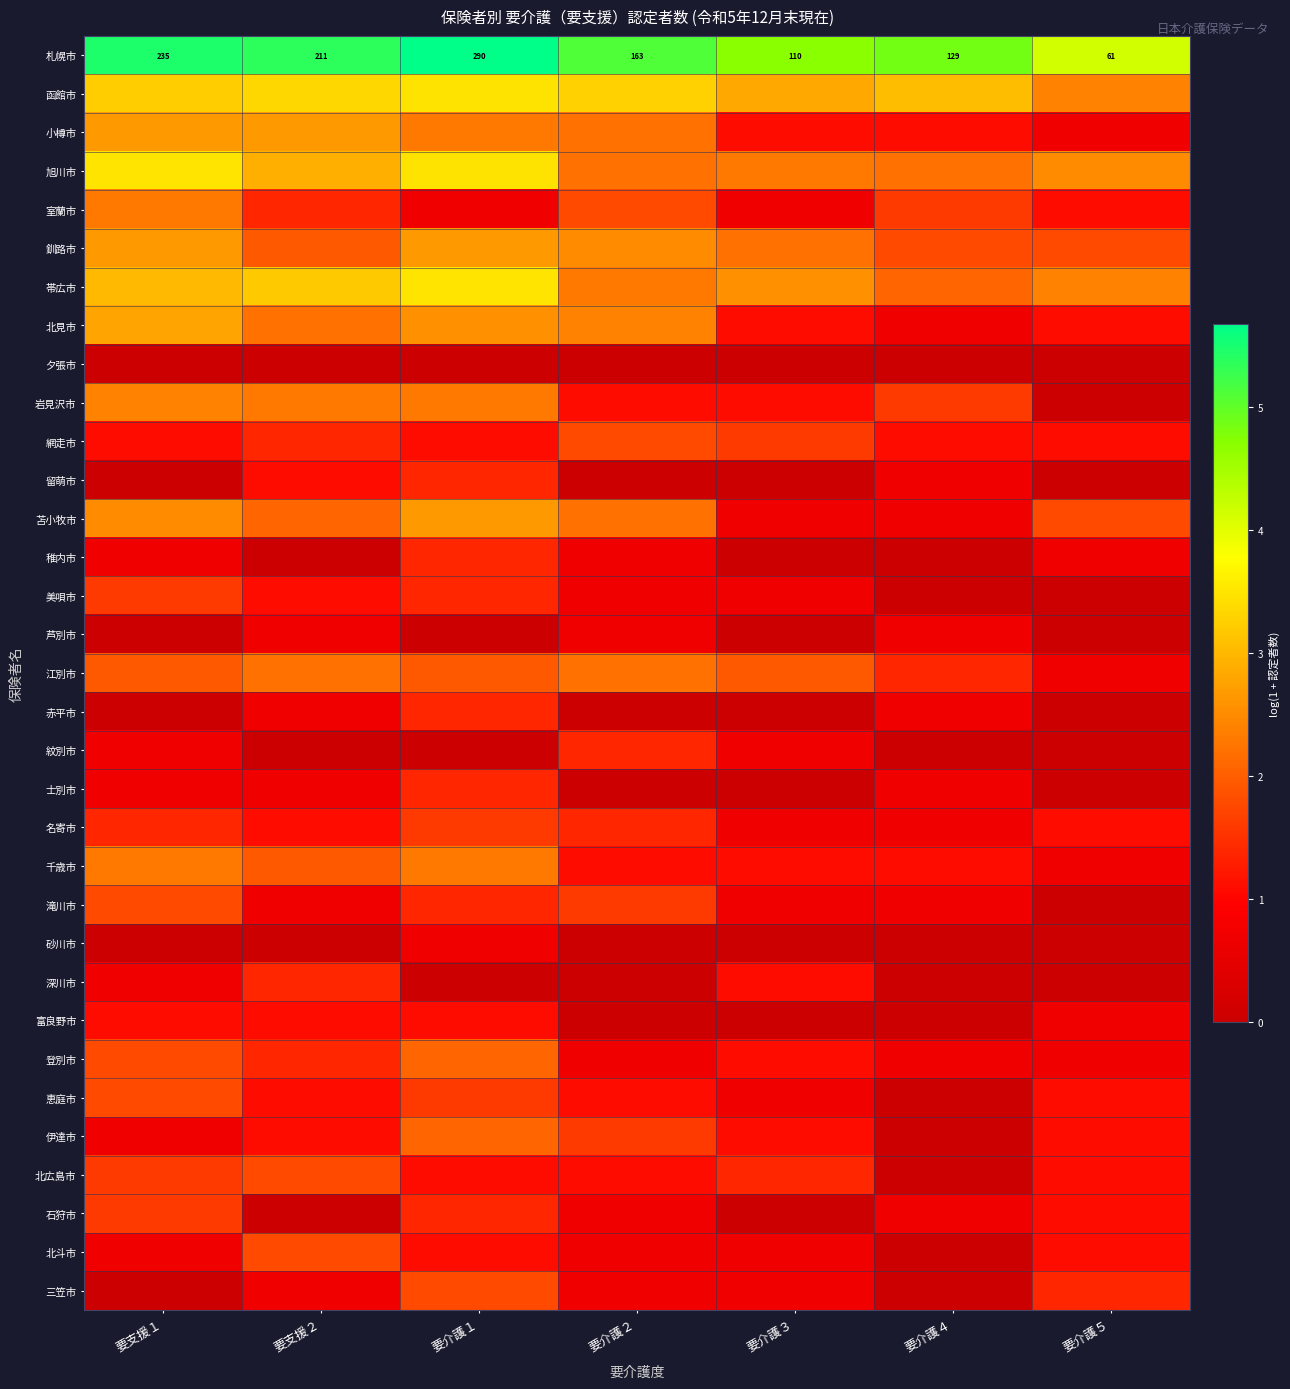

At how many categories does at least one series exceed 3?

7